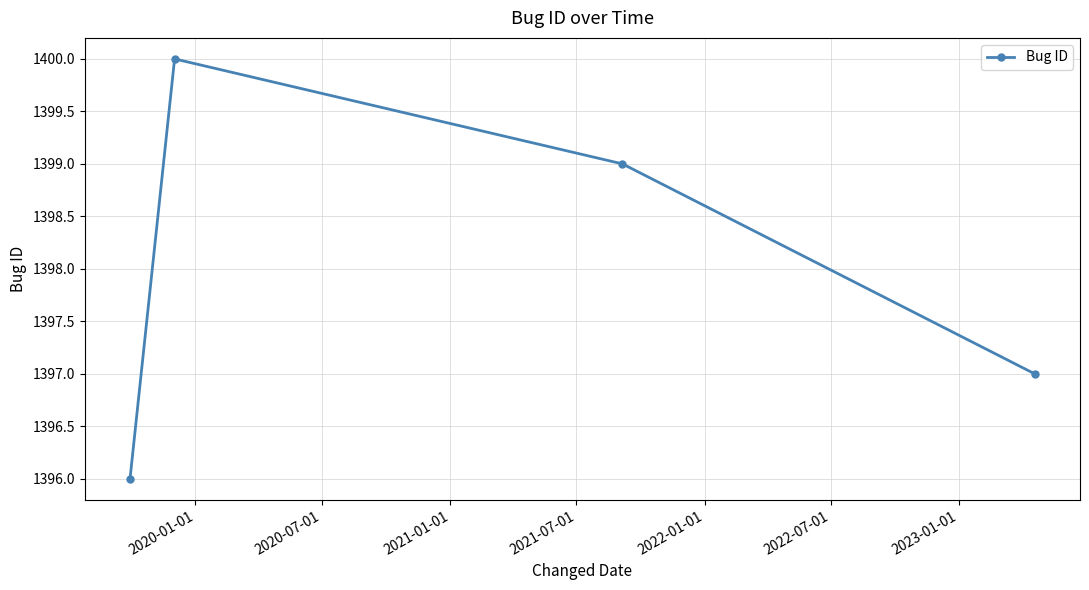

What is the minimum value shown in the chart?

1396